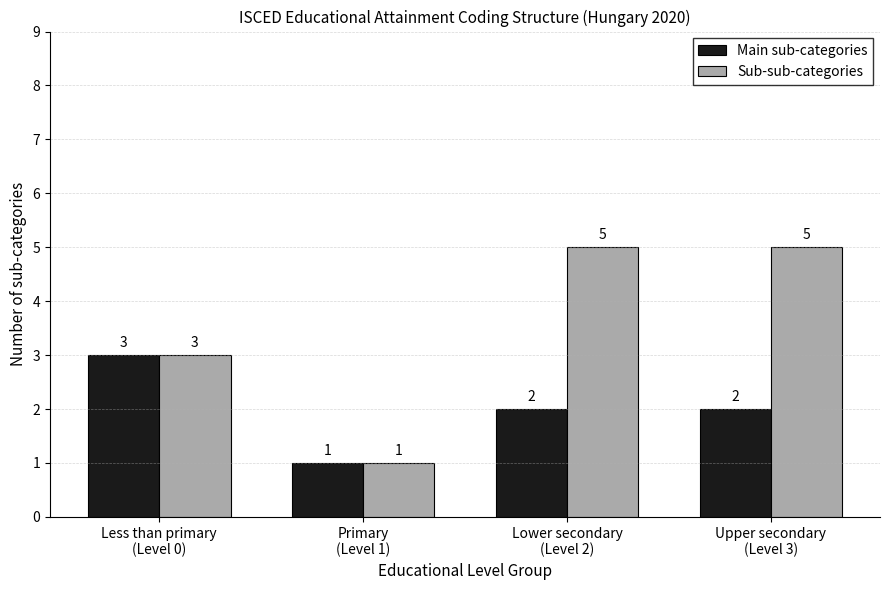

Does the chart contain any negative values?

No